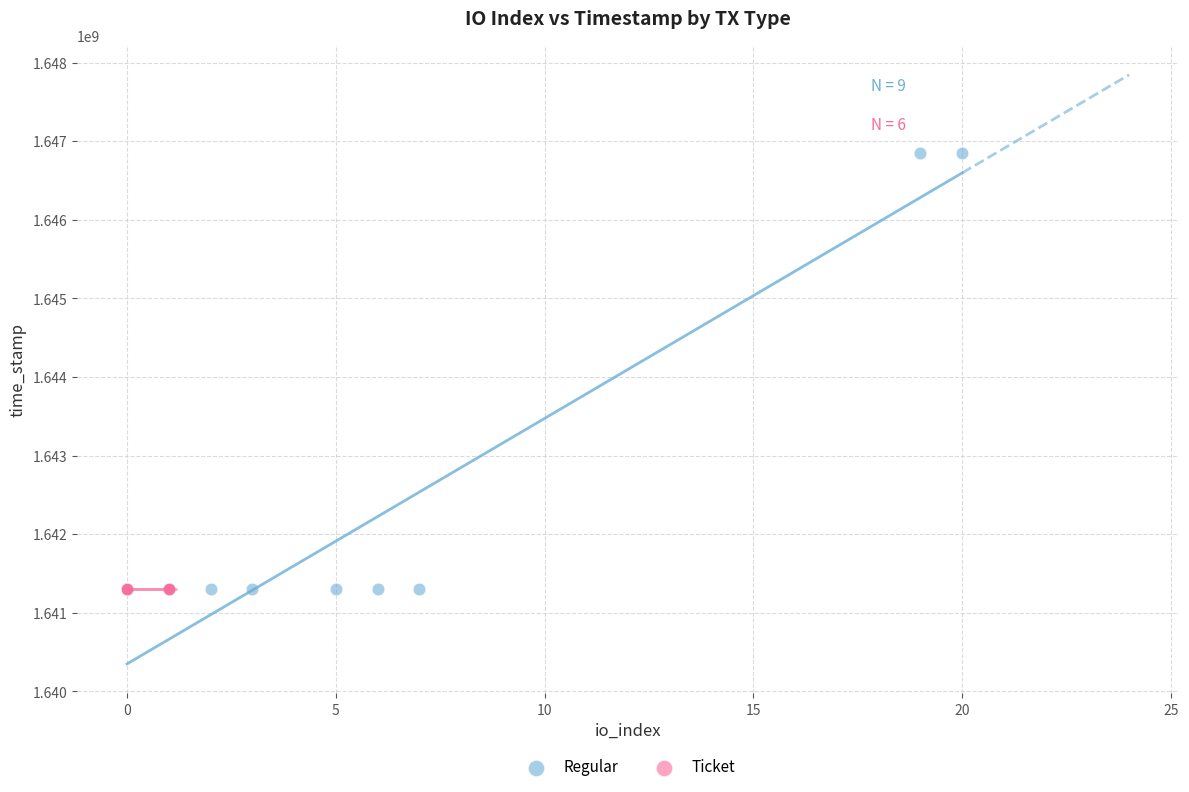

Which series contains the highest Y value?

Regular